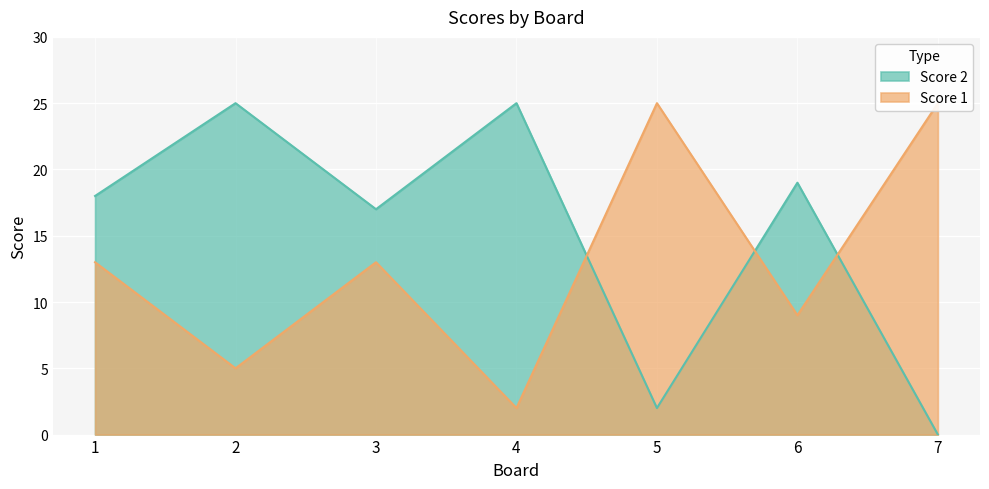

Where does the Score 2 series first go above 18?

2